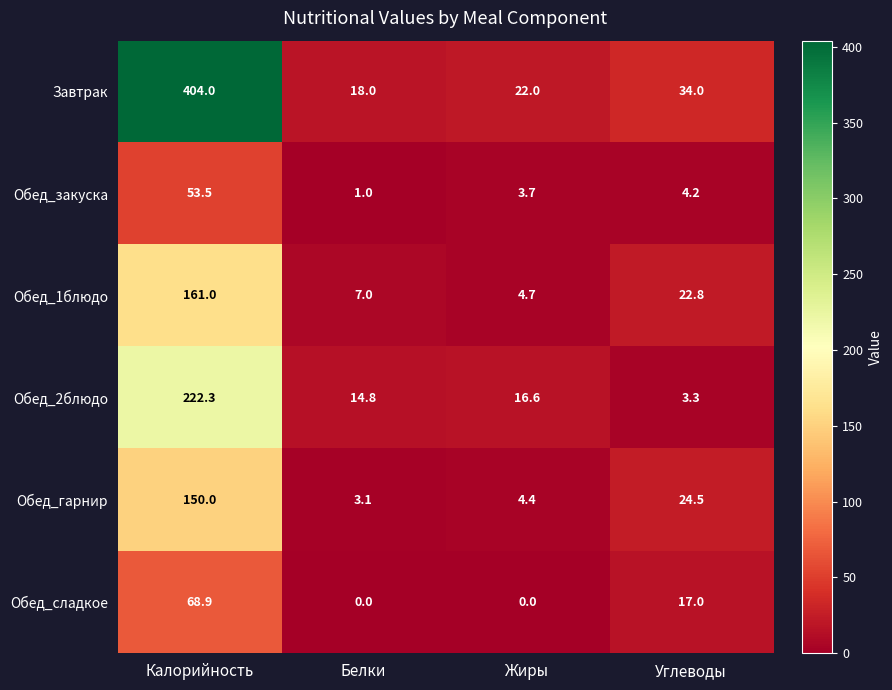

At which label is Обед_гарнир closest to 76?

Углеводы